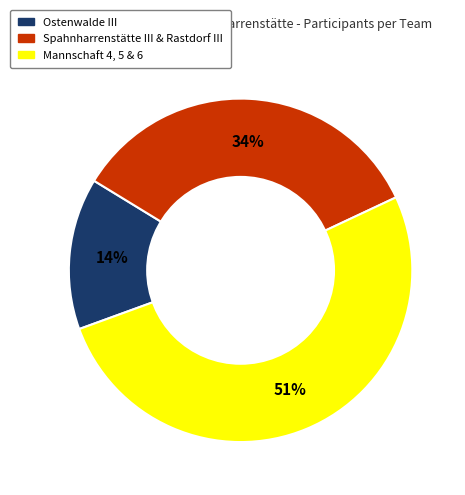

To the nearest percent, what percentage of the pie is Spahnharrenstätte III & Rastdorf III?

34%